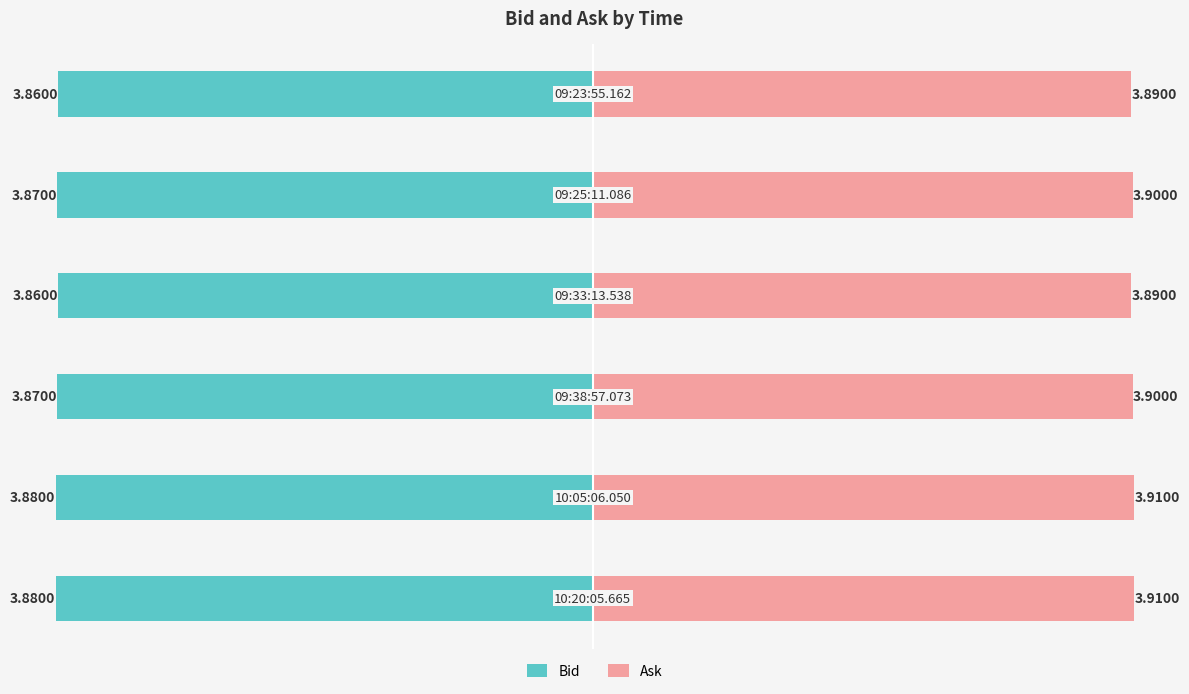

Reading right to left, list all the values displayed in this chart.

Bid: 1=-3.9	0=-3.9	−1=-3.9	−2=-3.9	−3=-3.9	−4=-3.9
Ask: 1=3.9	0=3.9	−1=3.9	−2=3.9	−3=3.9	−4=3.9